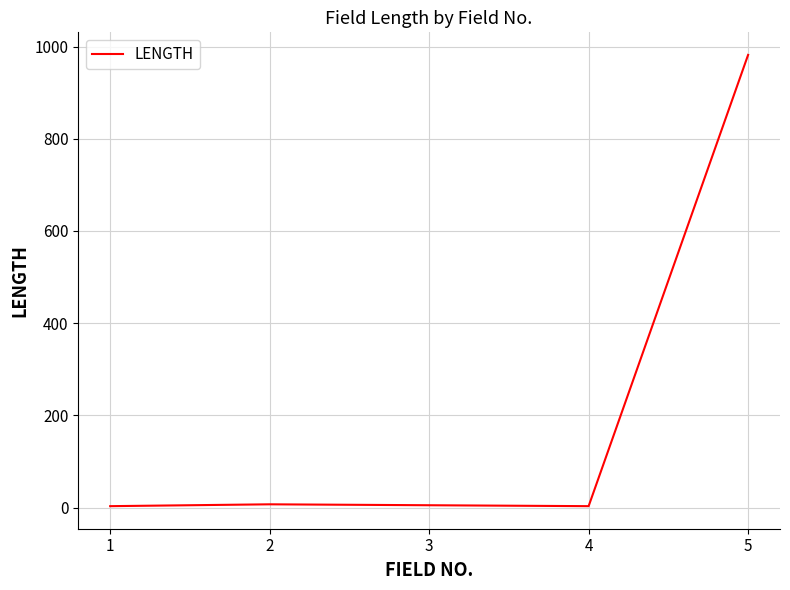

What is the ratio of the value at 3 to the value at 1?

1.7